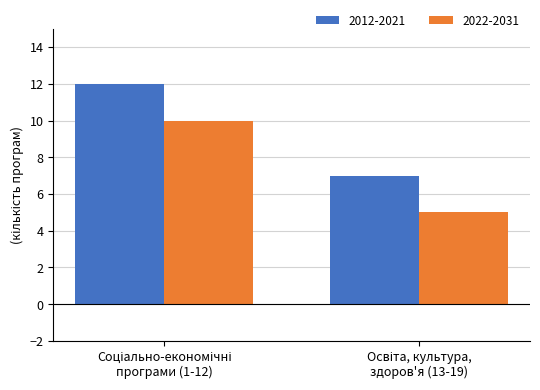

Which series has the largest total across all categories?

2012-2021